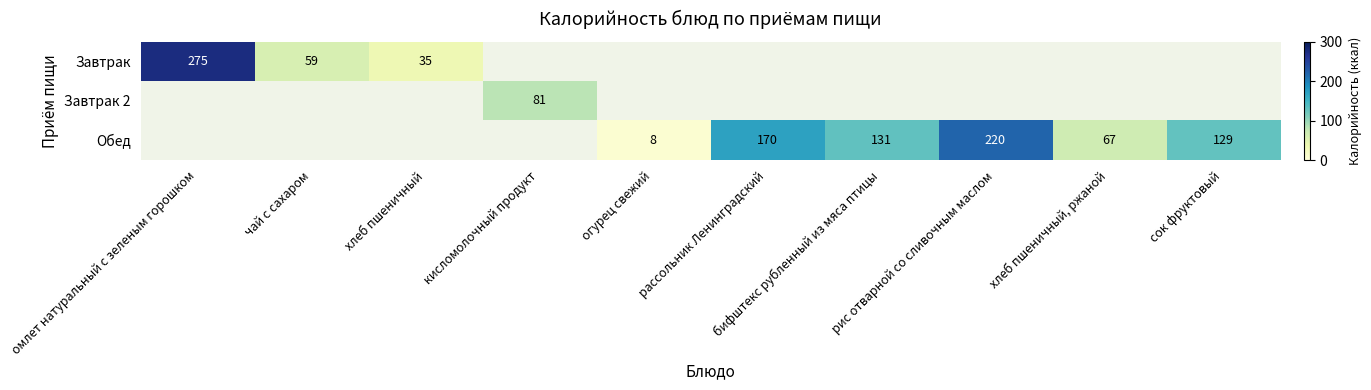

List the series in order of their peak value, highest first.

Завтрак, Обед, Завтрак 2